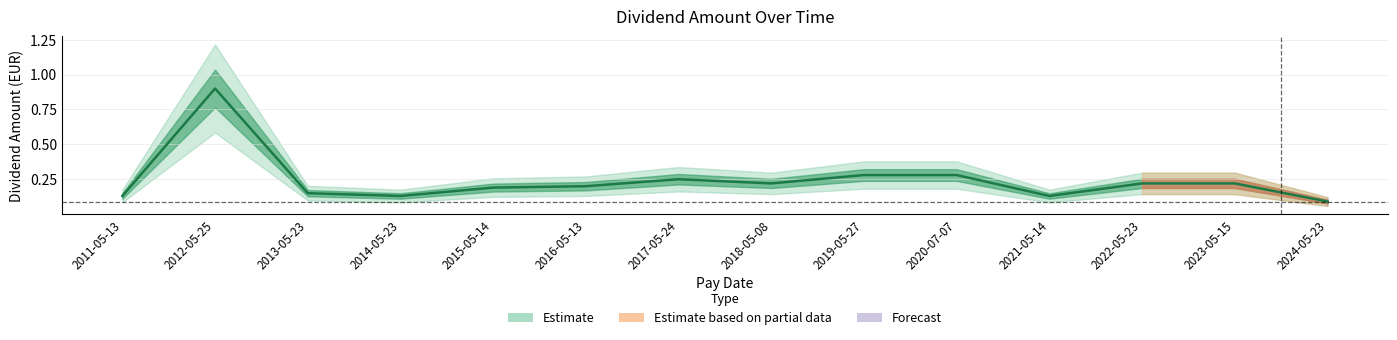

Reading right to left, extract all data points from this chart.

0.1	0.2	0.2	0.1	0.3	0.3	0.2	0.2	0.2	0.2	0.1	0.1	0.9	0.1